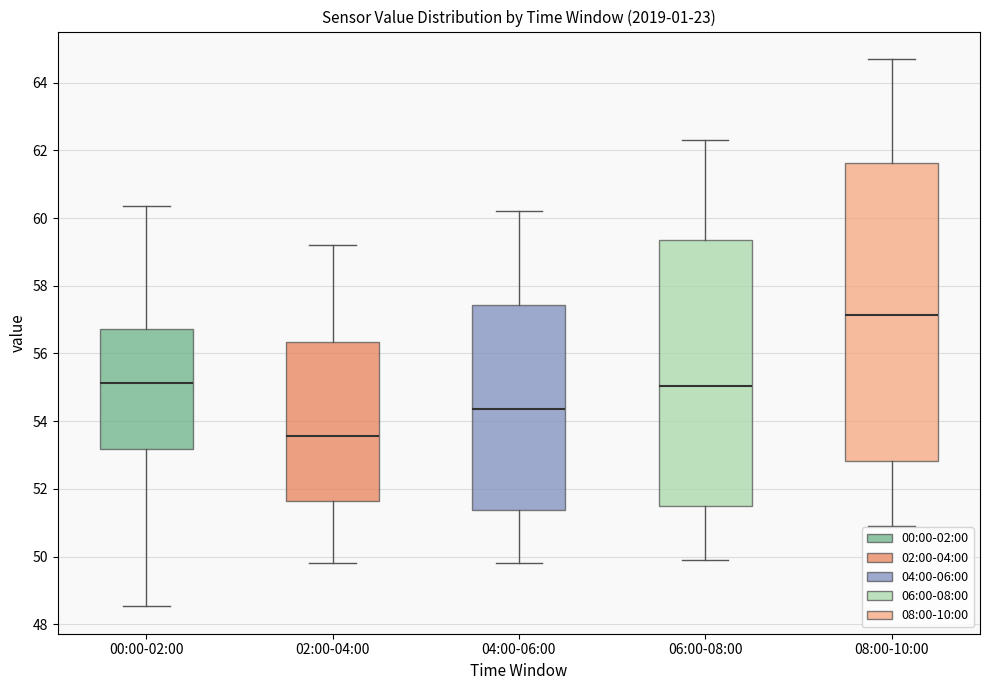

Reading left to right, read every box against the y-axis: the position of its median line, the range the box covers, and the ends of its whiskers. The values are not printed on the chart, so give them approximately, as read against the axis.

00:00-02:00: median 55.2, box 53.2 to 56.8, whiskers 48.6 to 60.4
02:00-04:00: median 53.6, box 51.6 to 56.4, whiskers 49.8 to 59.2
04:00-06:00: median 54.4, box 51.4 to 57.4, whiskers 49.8 to 60.2
06:00-08:00: median 55.0, box 51.6 to 59.4, whiskers 50.0 to 62.4
08:00-10:00: median 57.2, box 52.8 to 61.6, whiskers 51.0 to 64.8